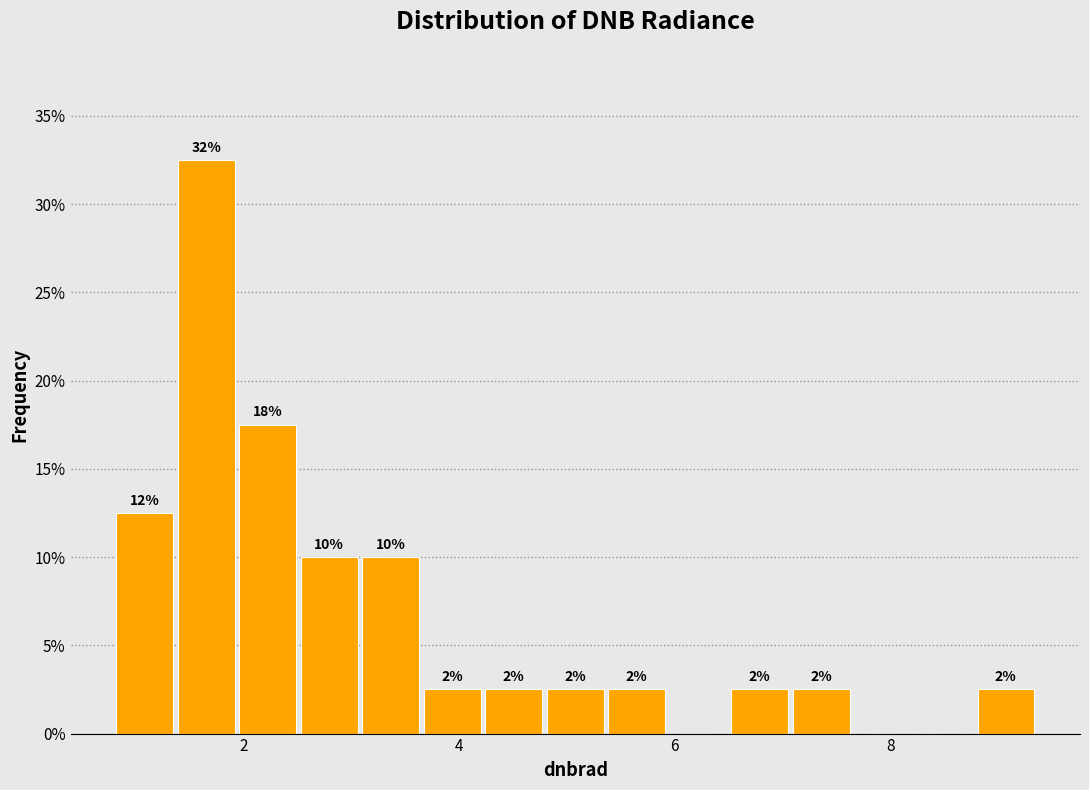

Around what value on the x-axis is the tallest bar? Give the approximate position of its centre, as read against the axis.

1.6